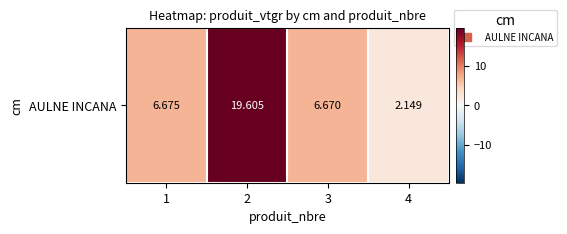

What is the sum of the values at 1 and 3?

13.3